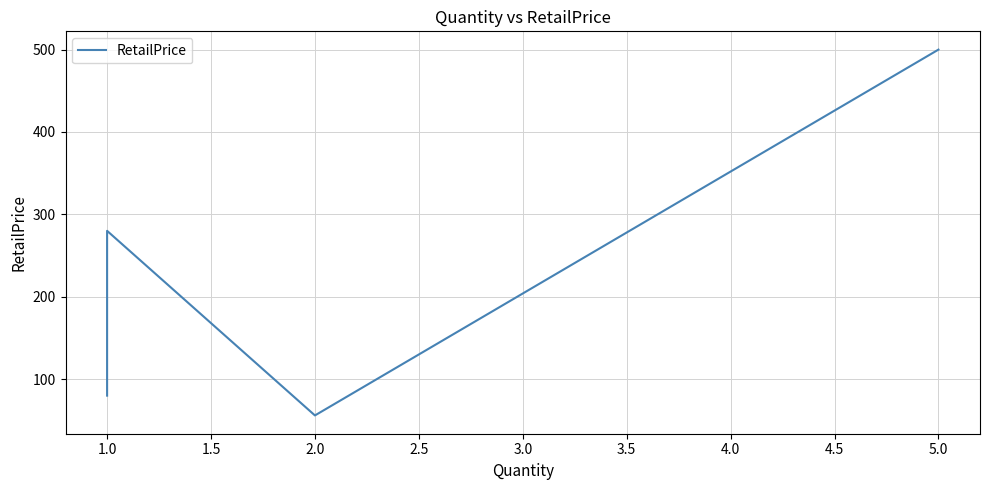

Reading left to right, transcribe all the data shown in this chart.

80.0	99.0	168.0	175.0	280.0	55.9	499.9